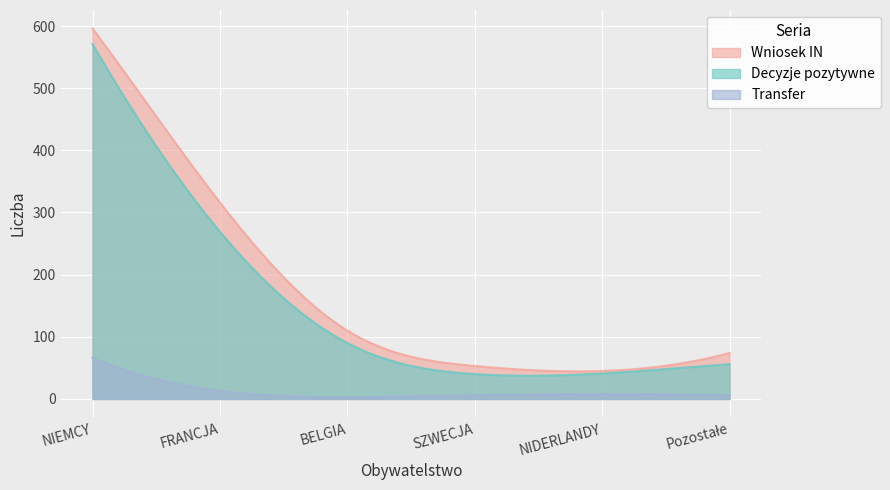

What are all the series names shown in the legend?

Wniosek IN, Decyzje pozytywne, Transfer